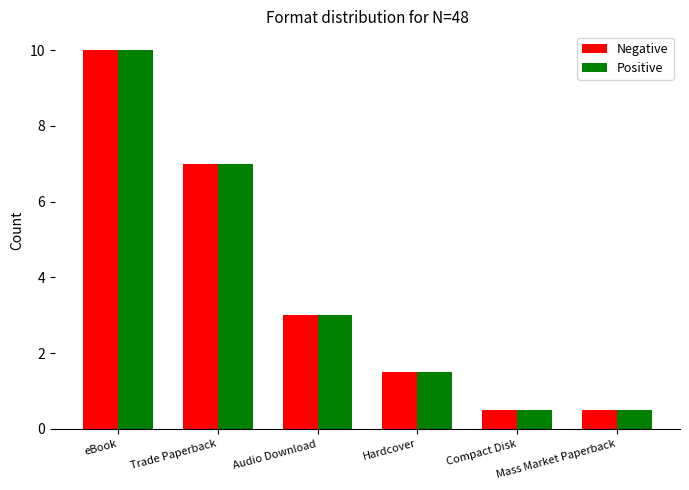

Reading left to right, what are all the values shown in this chart?

Negative: 10.0	7.0	3.0	1.5	0.5	0.5
Positive: 10.0	7.0	3.0	1.5	0.5	0.5